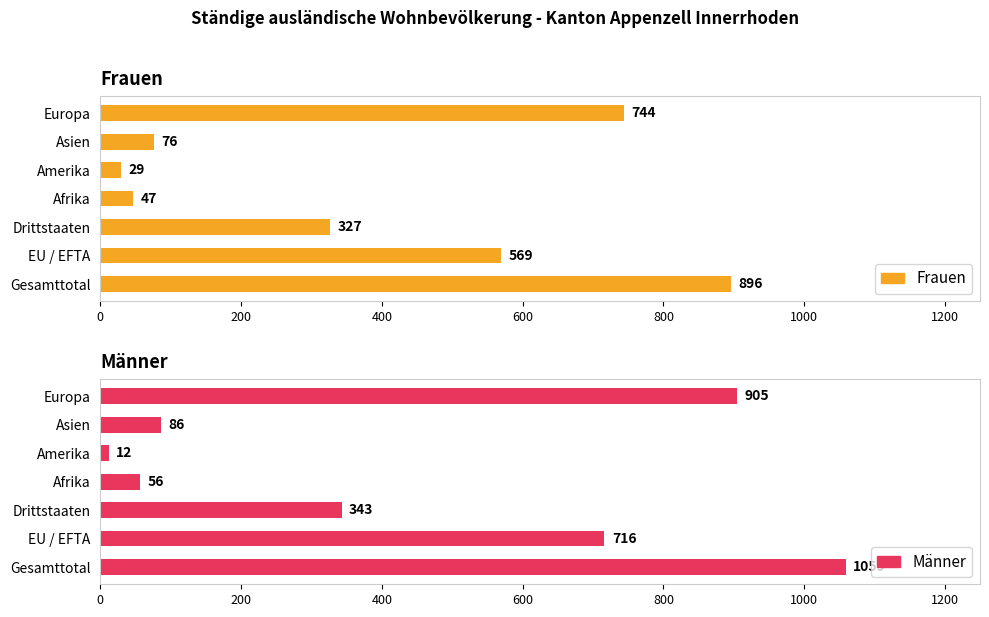

What is the value of the Männer bar at the 6th from the left?

86